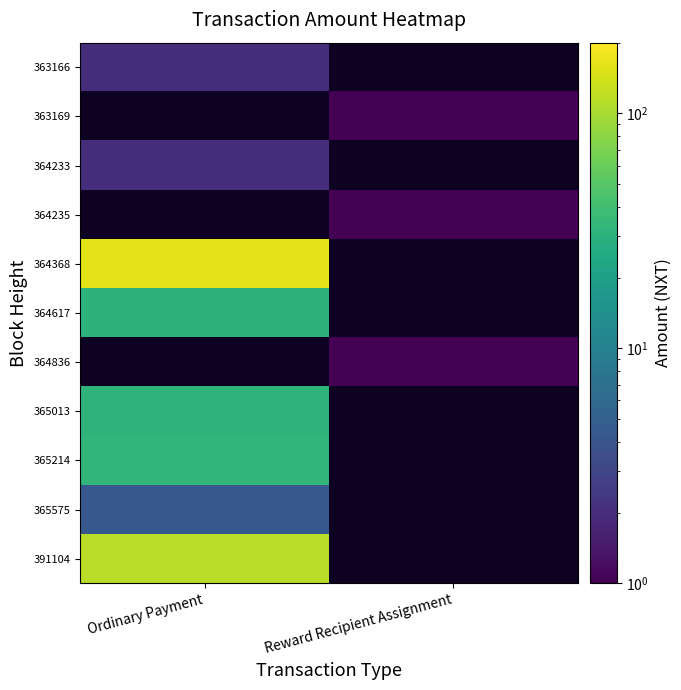

How many series are shown in this chart?

11